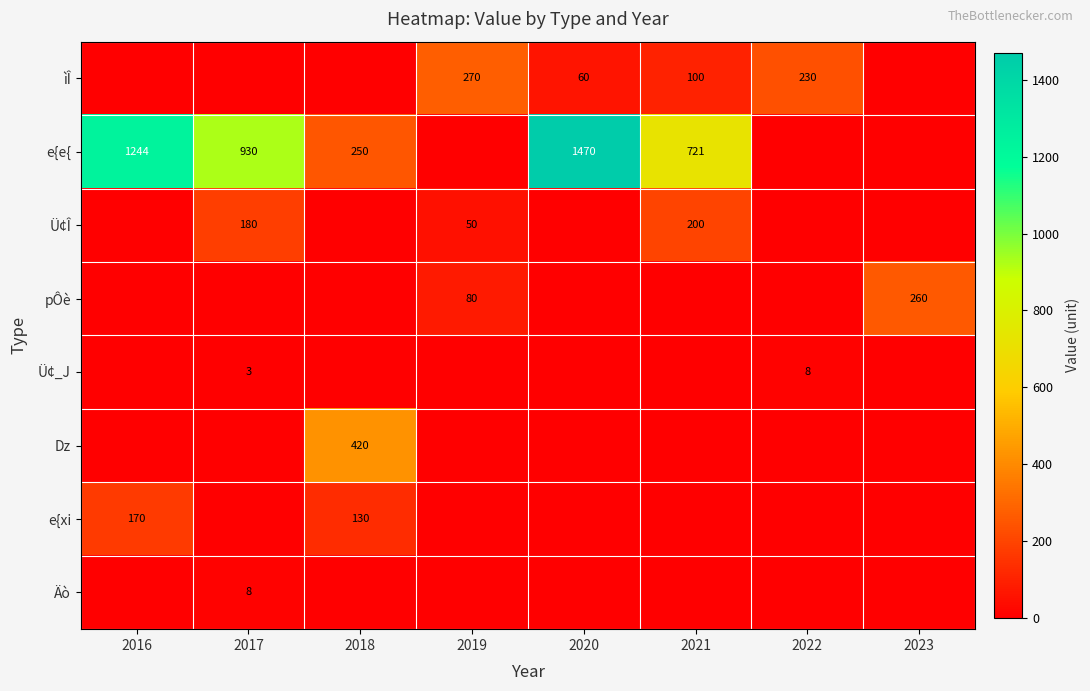

At how many categories does at least one series exceed 728?

3